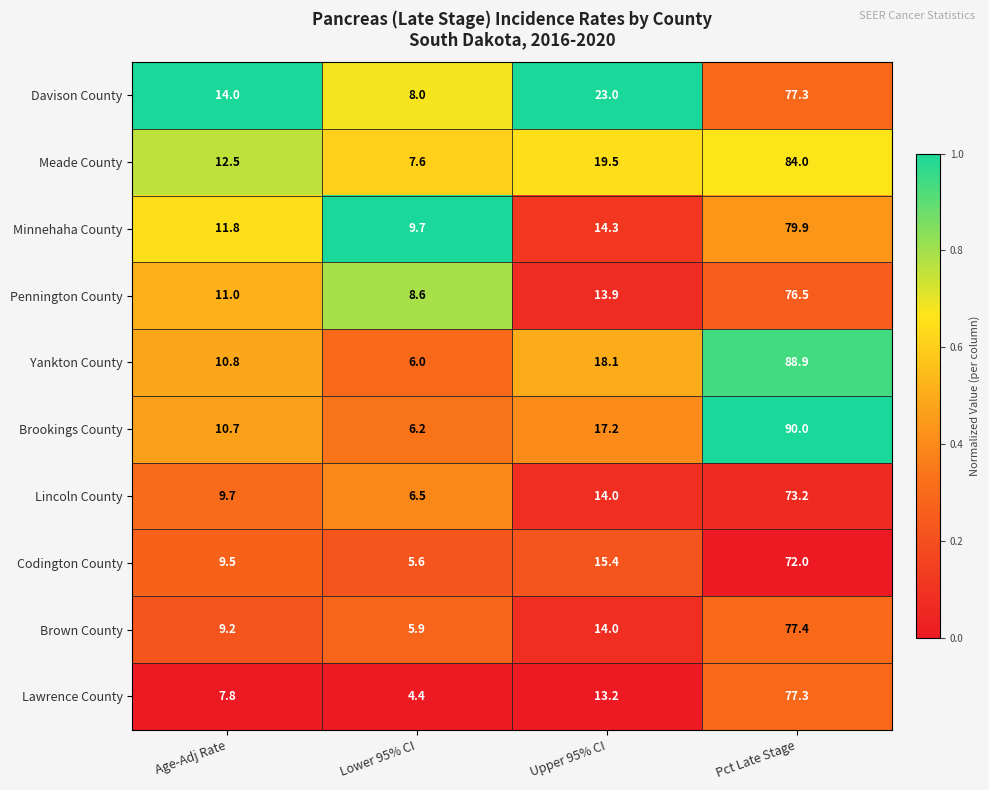

What is the difference between the maximum and minimum values in the Brown County series?

71.5